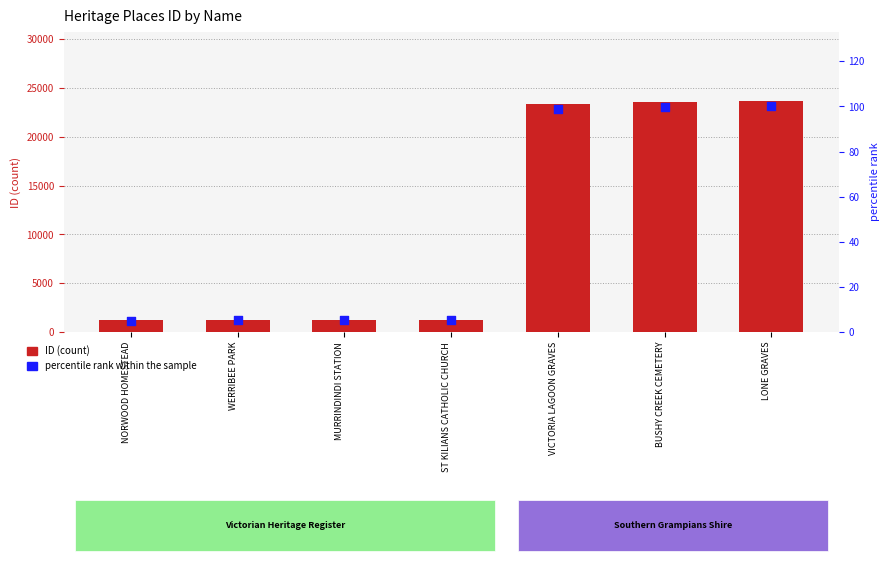

Which series has the largest total across all categories?

ID